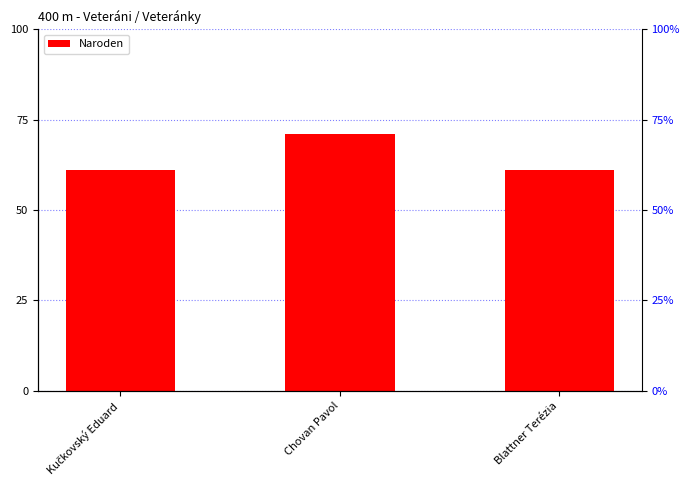

What is the greatest value displayed?

71